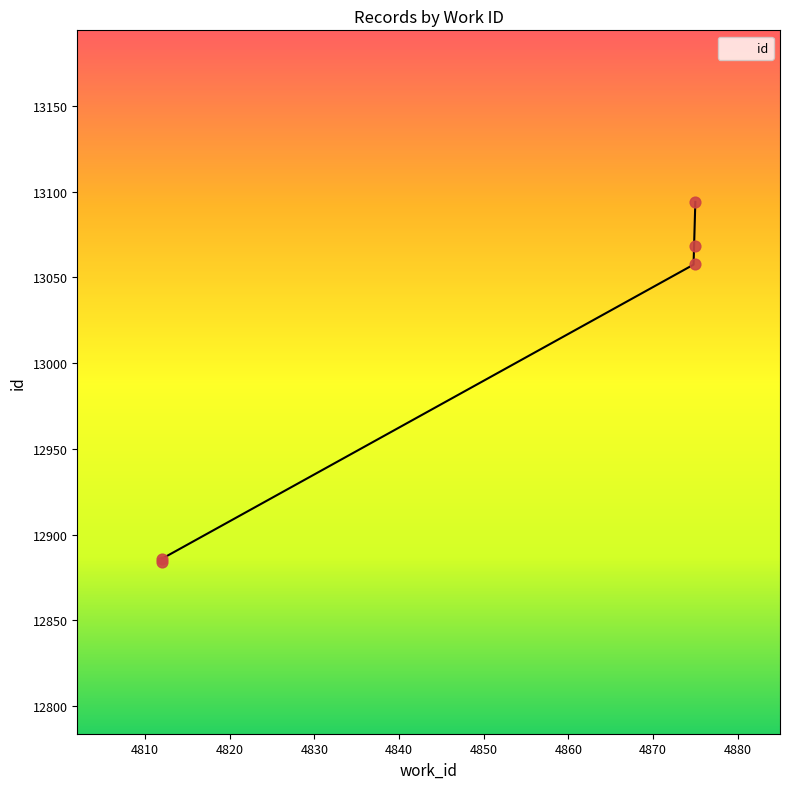

What is the change in value from 4812 to 4875?

+210